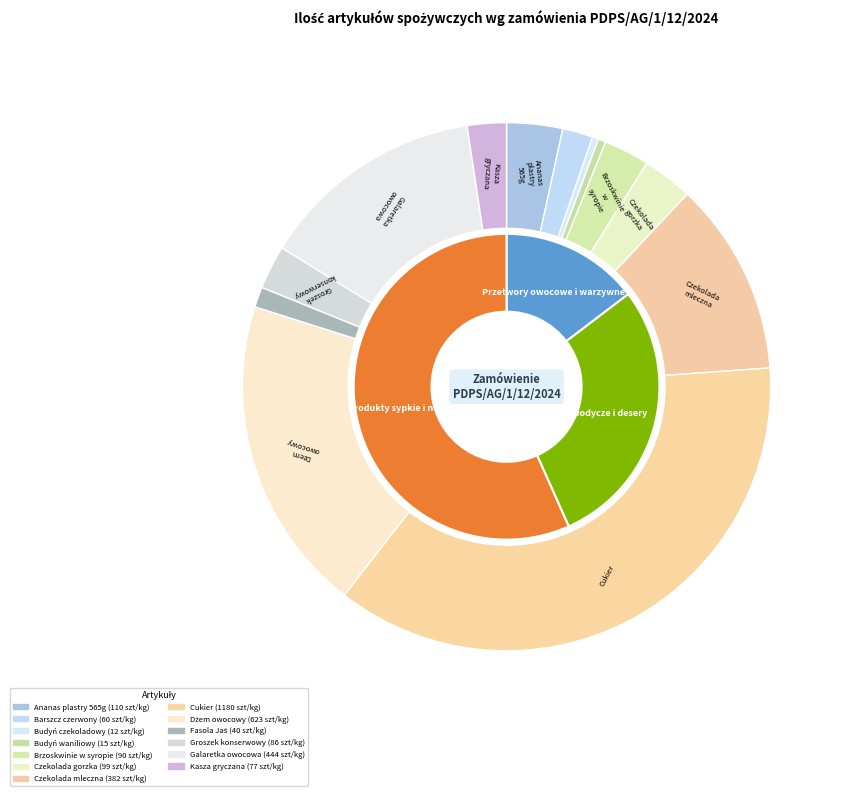

What is the change in value from Budyń waniliowy to Galaretka owocowa?

+429